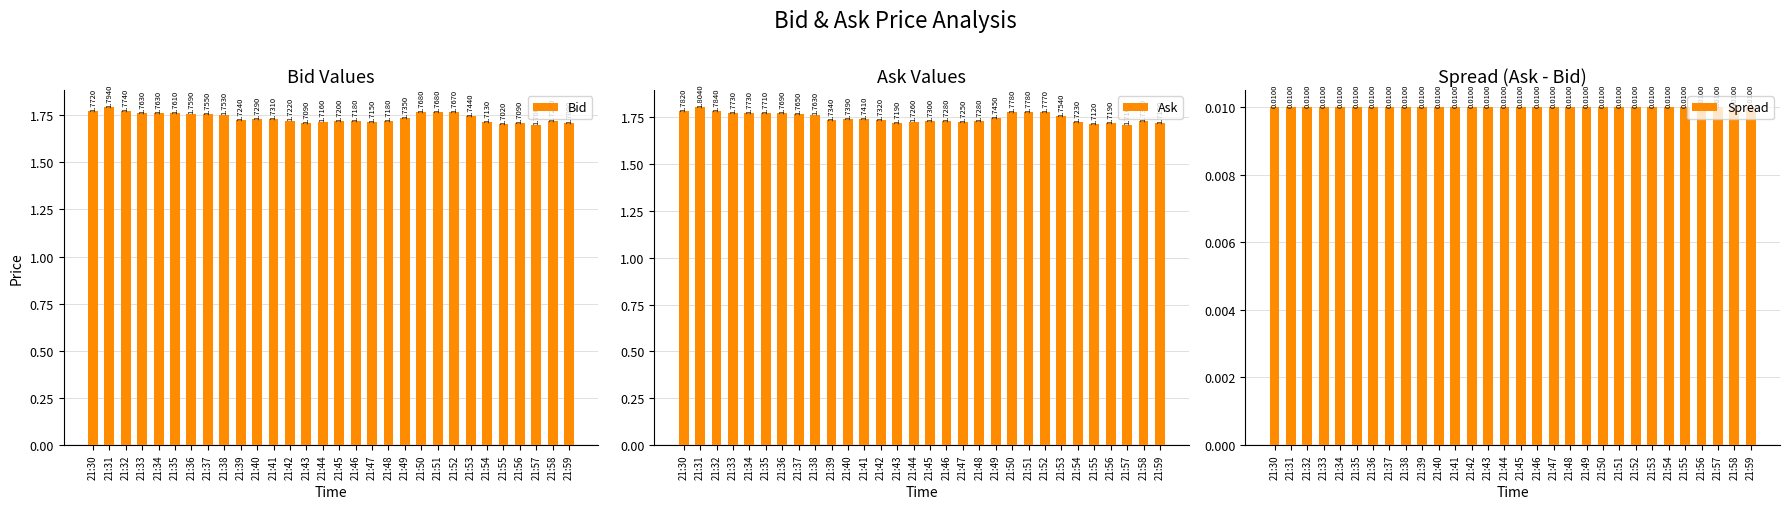

Which series has the largest total across all categories?

Ask